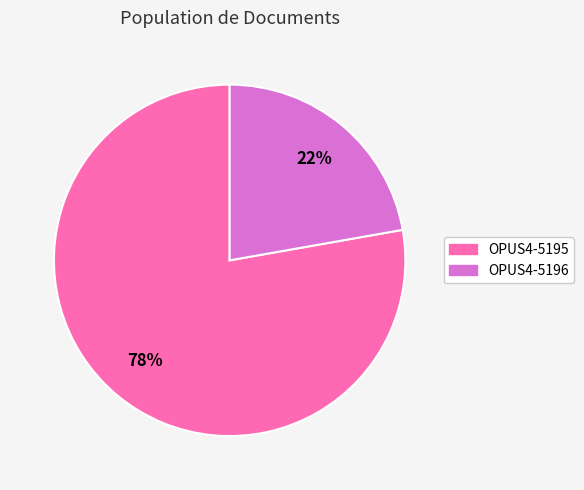

Which has a higher value, OPUS4-5196 or OPUS4-5195?

OPUS4-5195